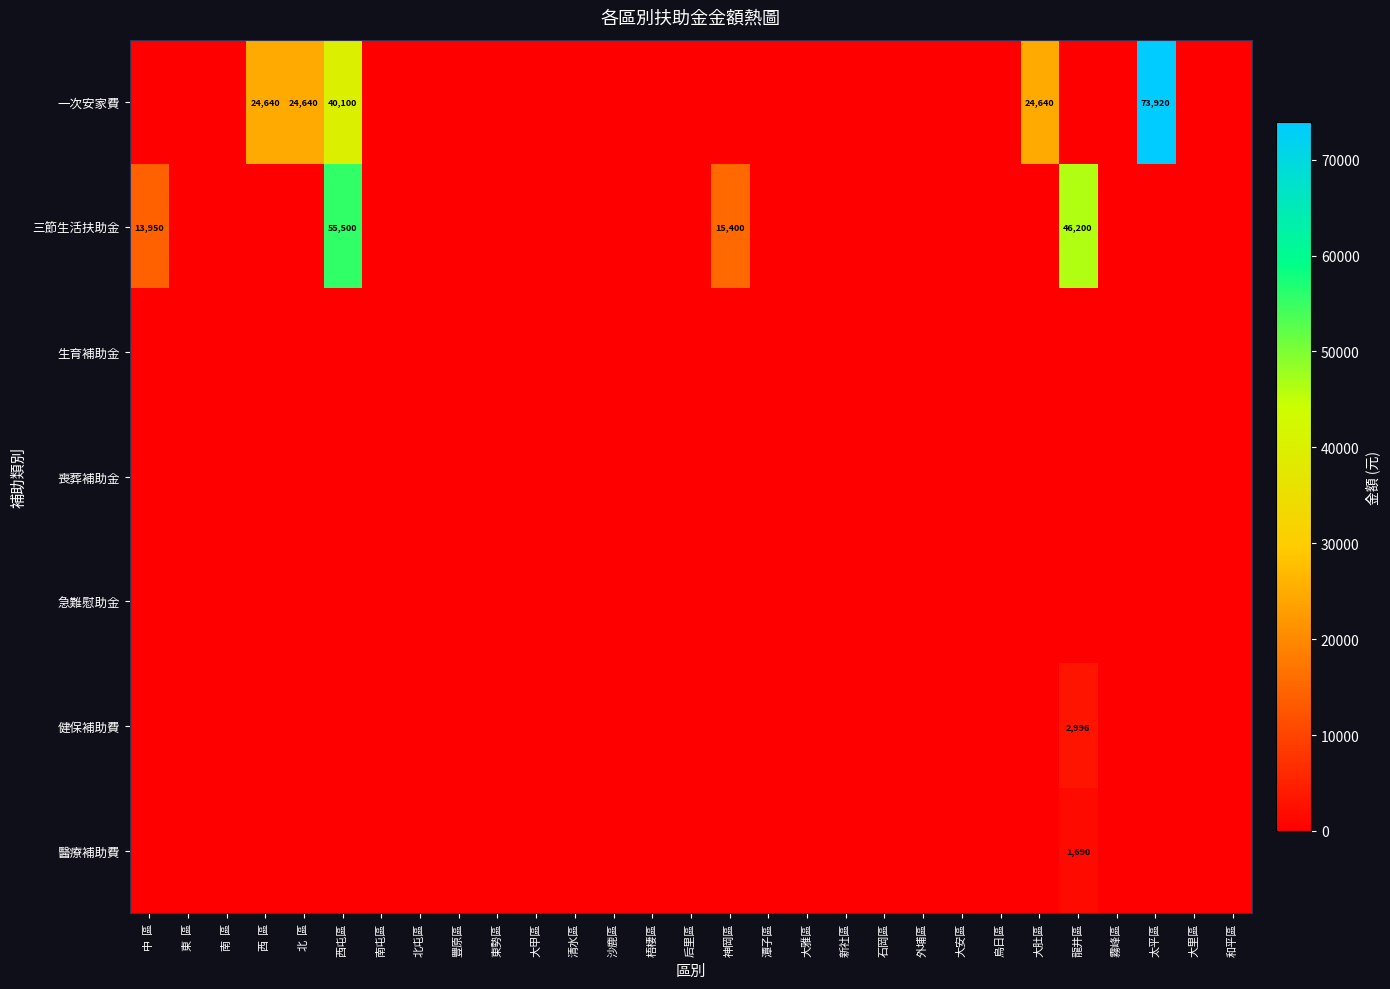

True or false: 健保補助費 has a value of 2996 at 龍井區.

True